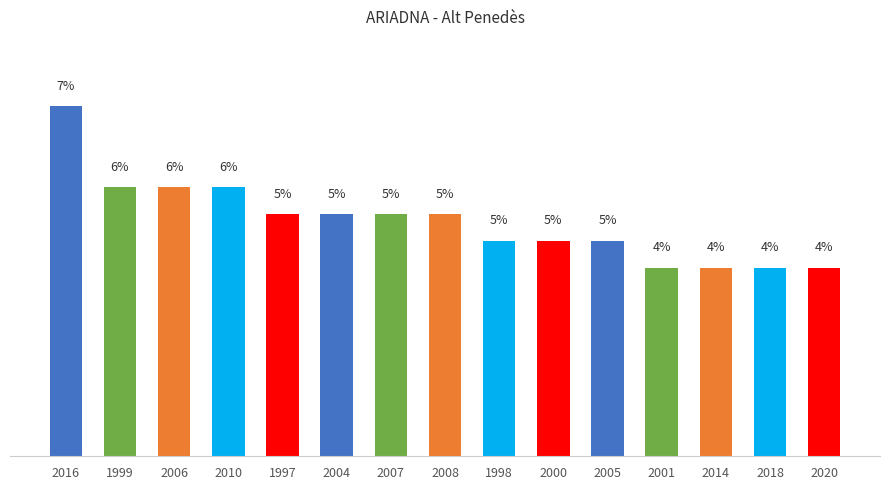

Reading right to left, what are all the values shown in this chart?

4.0	4.0	4.0	4.0	4.5	4.5	4.5	5.1	5.1	5.1	5.1	5.7	5.7	5.7	7.4